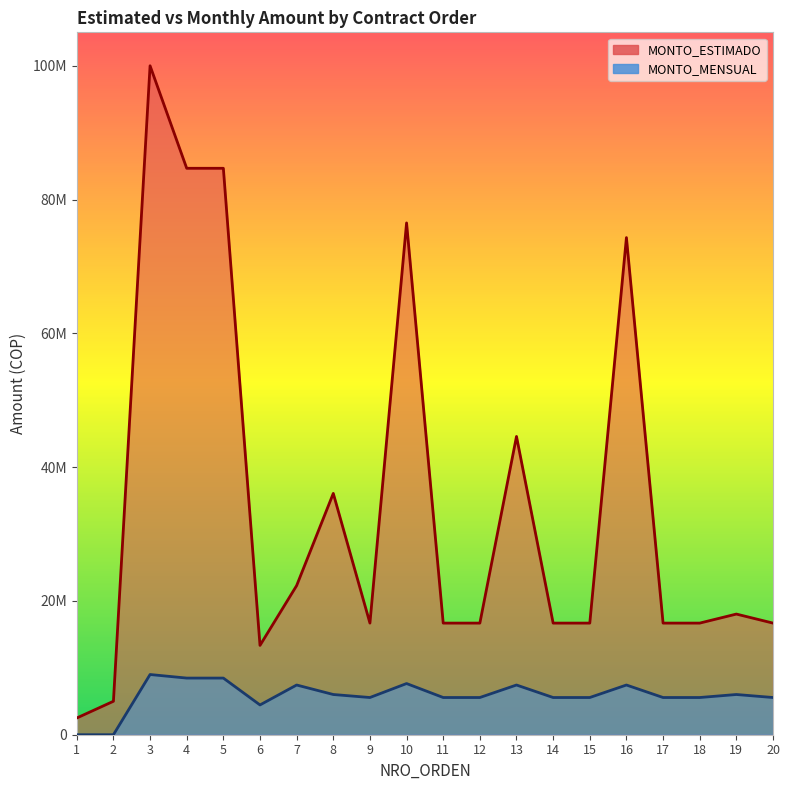

What is the sum of the MONTO_ESTIMADO values at 17 and 1?

19186000